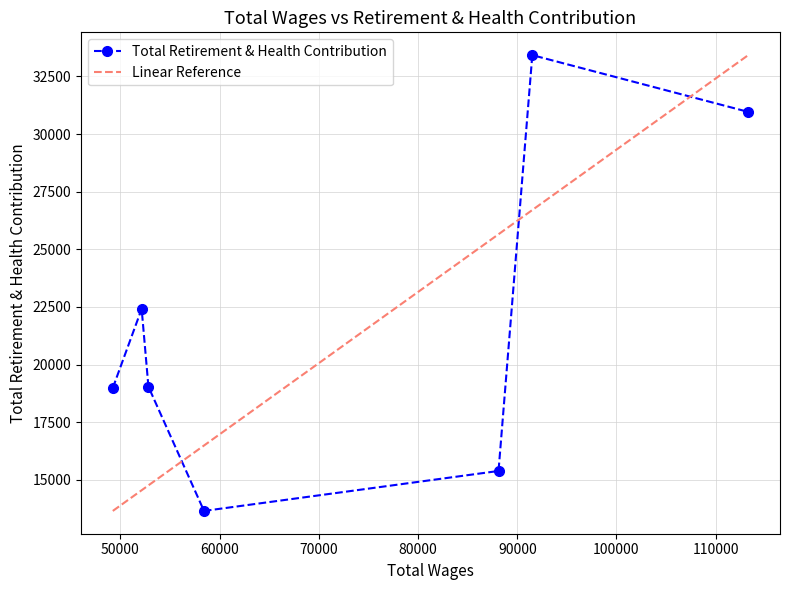

What is the value of the Total Retirement & Health Contribution point at the 2nd from the left?

22413